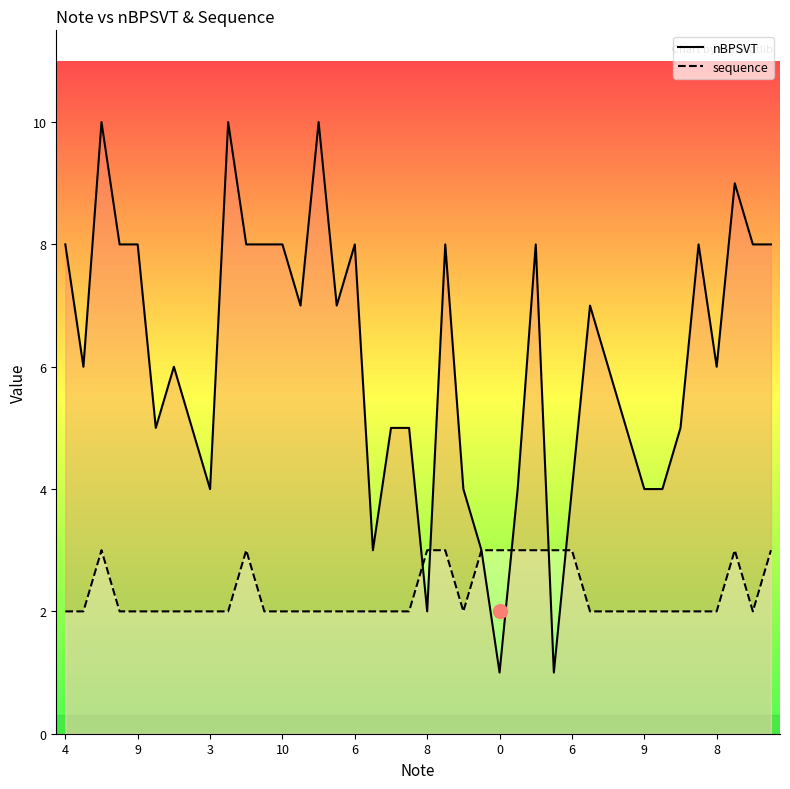

Rank the series by their maximum value, from highest to lowest.

nBPSVT, sequence